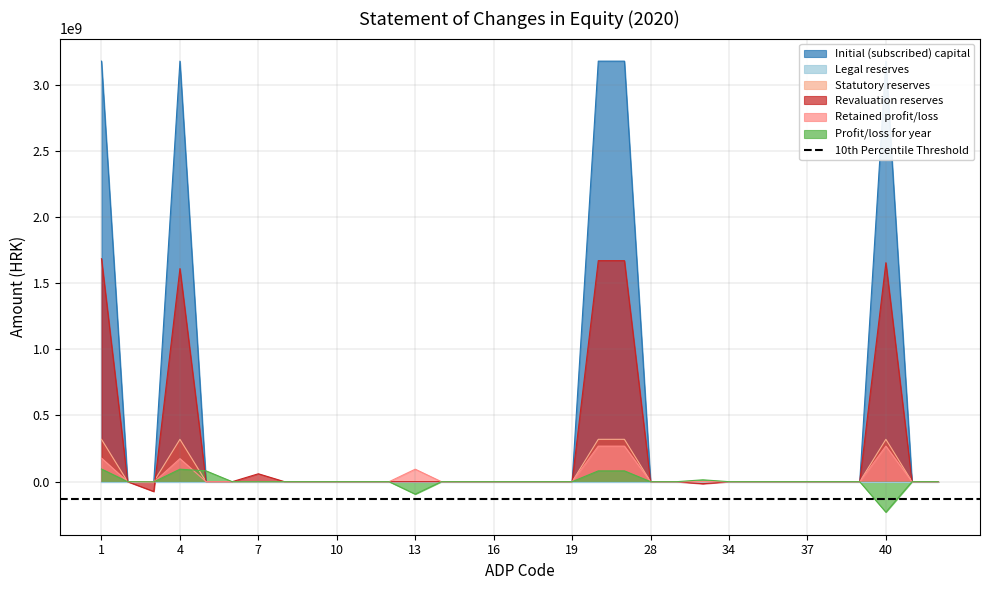

Which series has the widest spread of values?

Initial (subscribed) capital